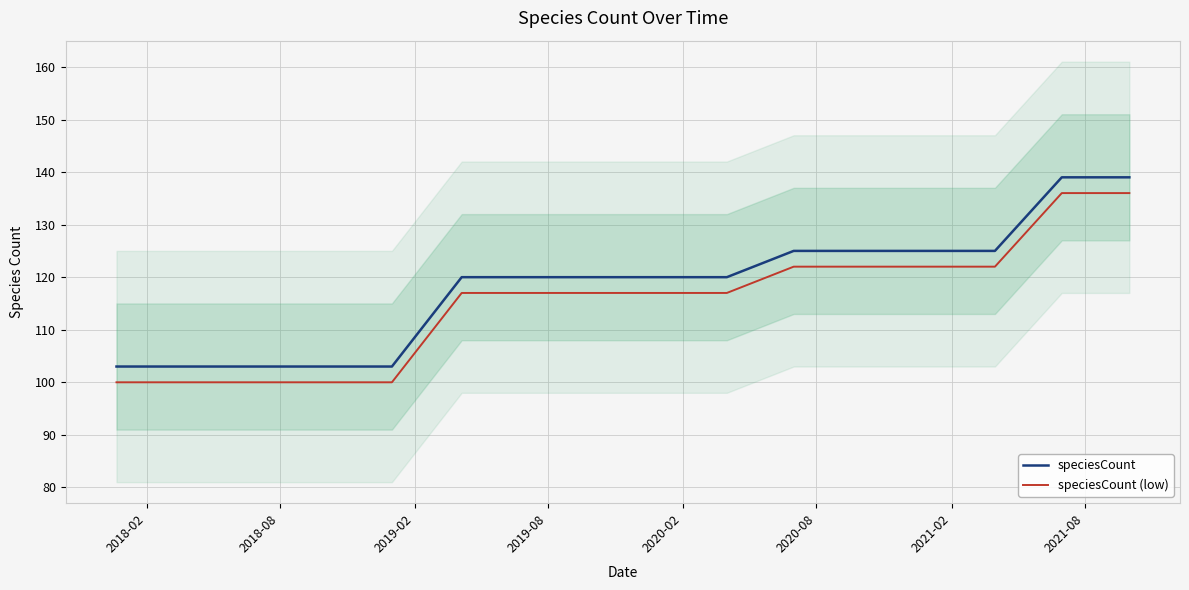

Does the chart display data point markers on the line(s)?

No